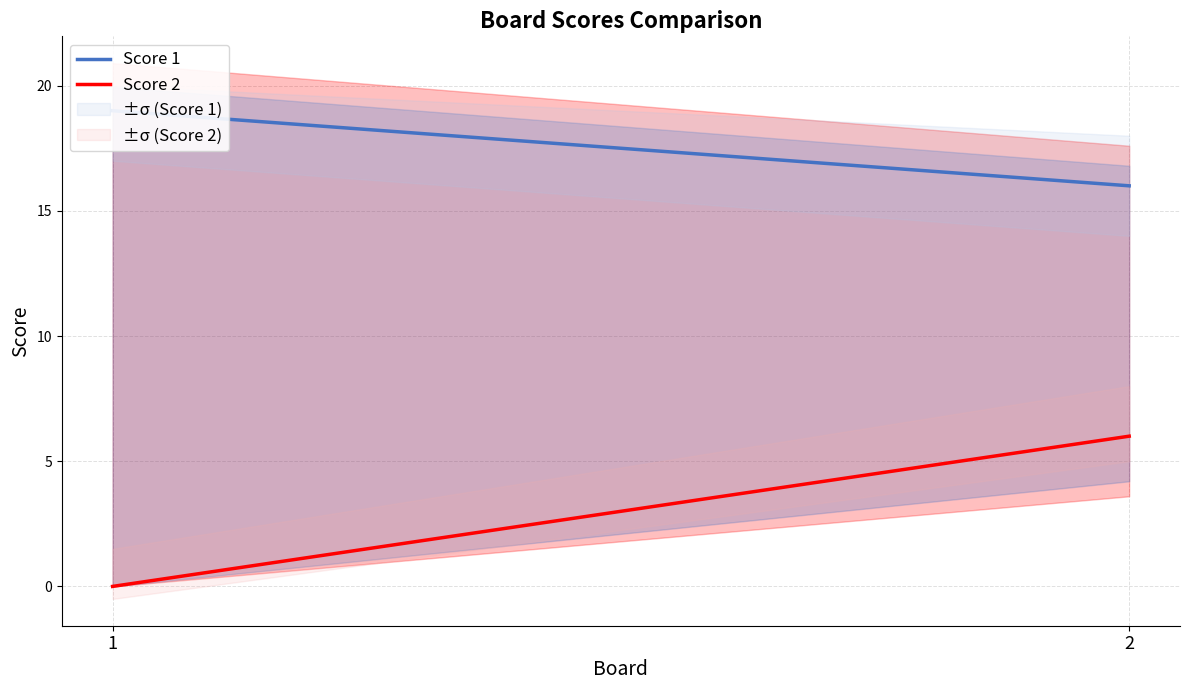

How many lines are shown in the chart?

2